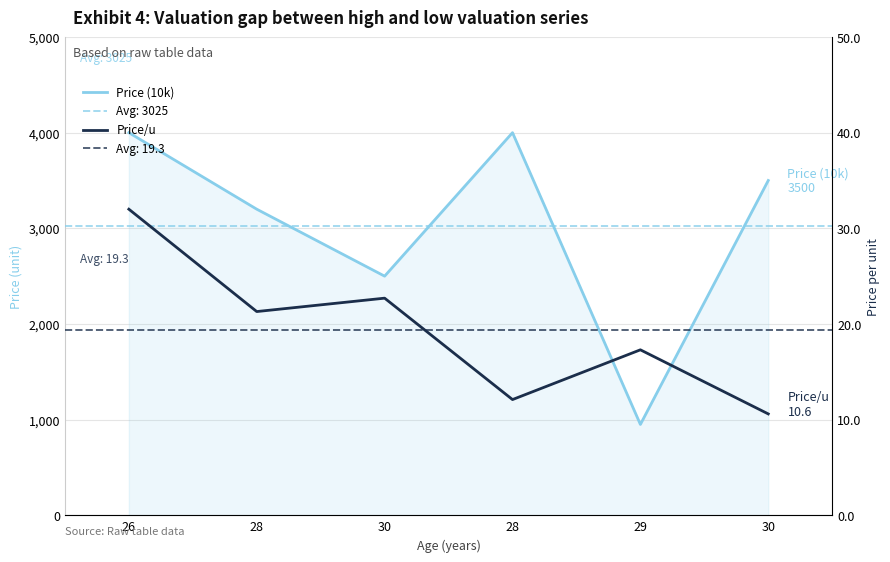

What is the difference between the Price (10k) values at 29 and 28?

2250.0